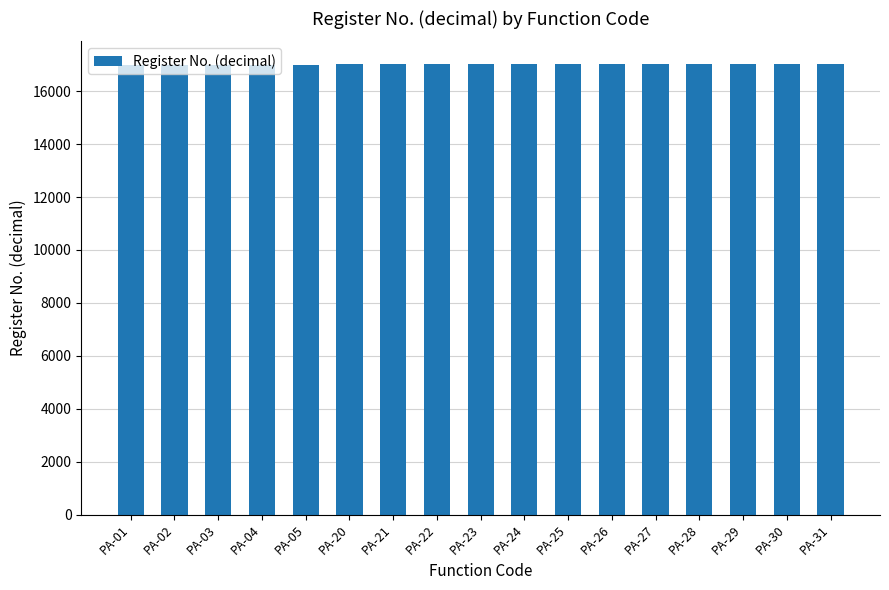

What is the sum of the values at PA-30 and PA-28?

34058